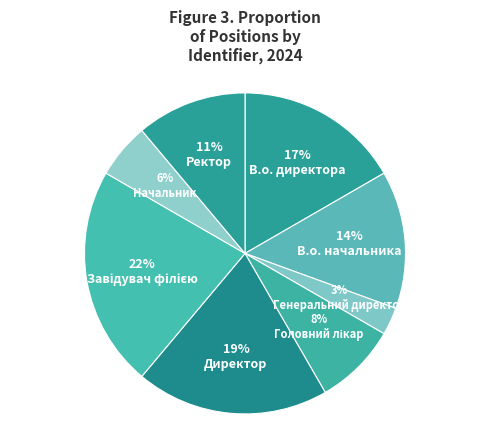

How many slices are in this pie chart?

8